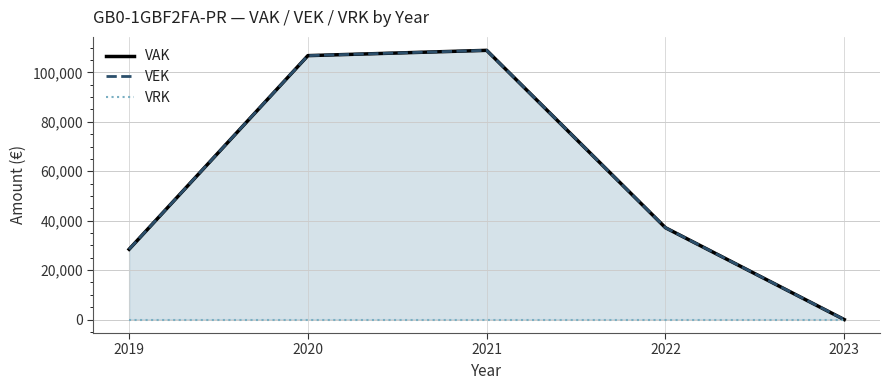

Read the VEK value at 2020, to the nearest 100.

106800